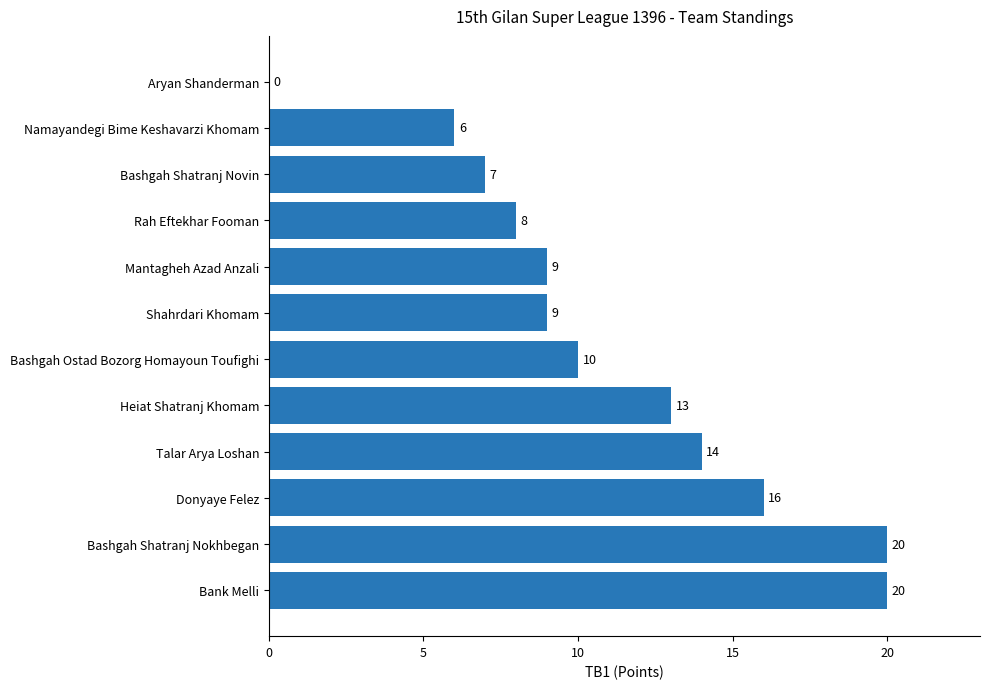

True or false: the data shows 13 at Heiat Shatranj Khomam.

True